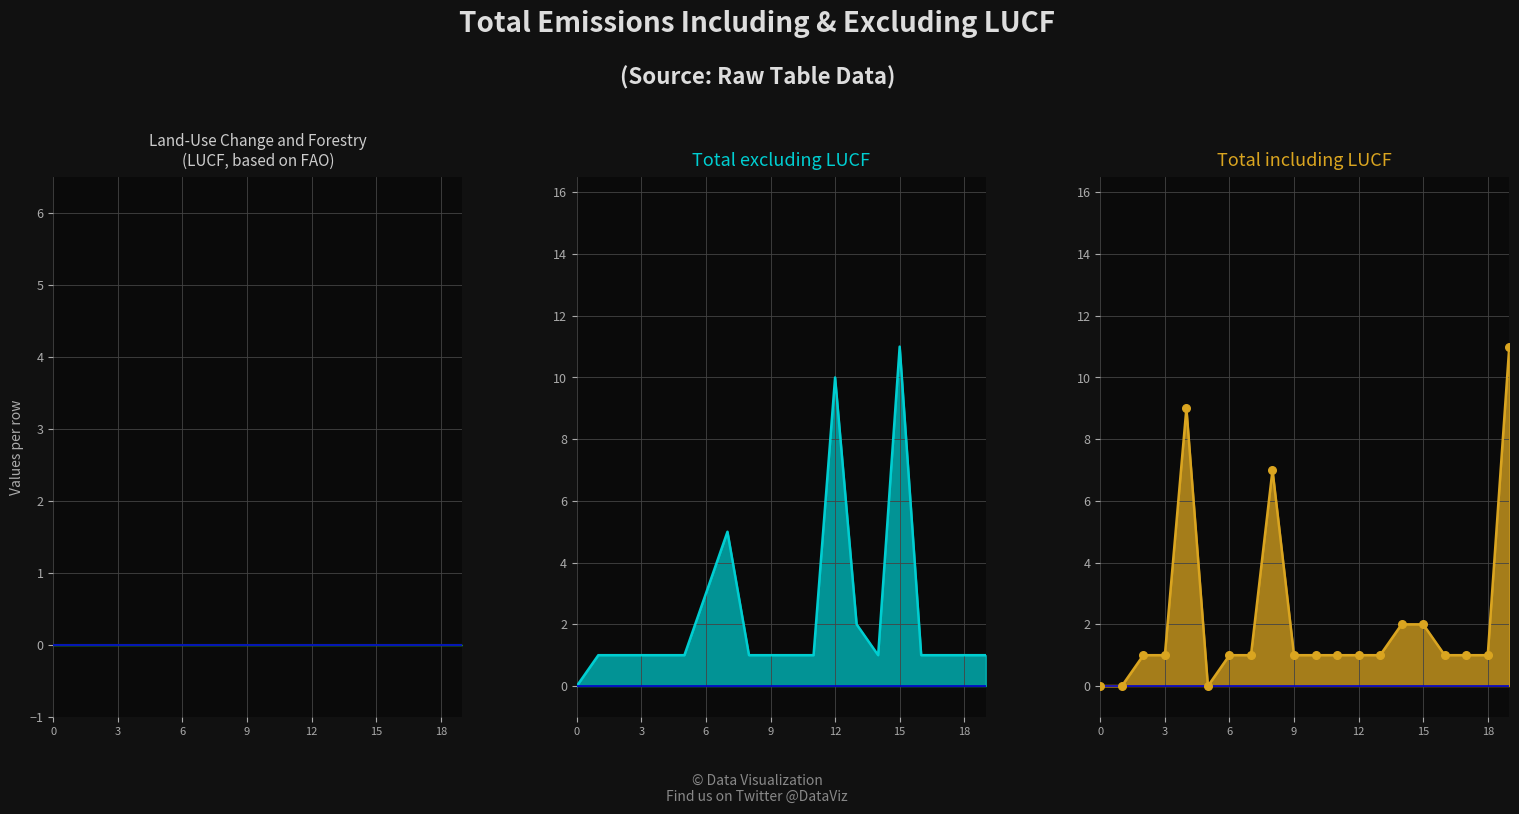

Which series reaches the maximum Y coordinate?

Total excluding LUCF